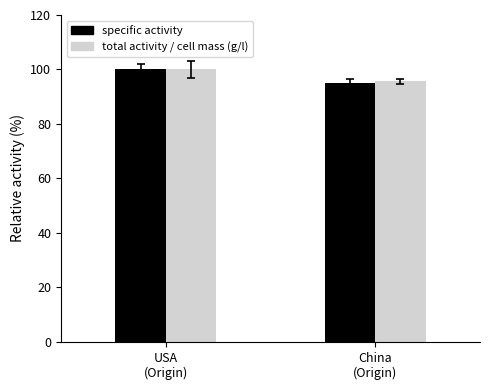

Which series changed the most between USA
(Origin) and China
(Origin)?

specific activity